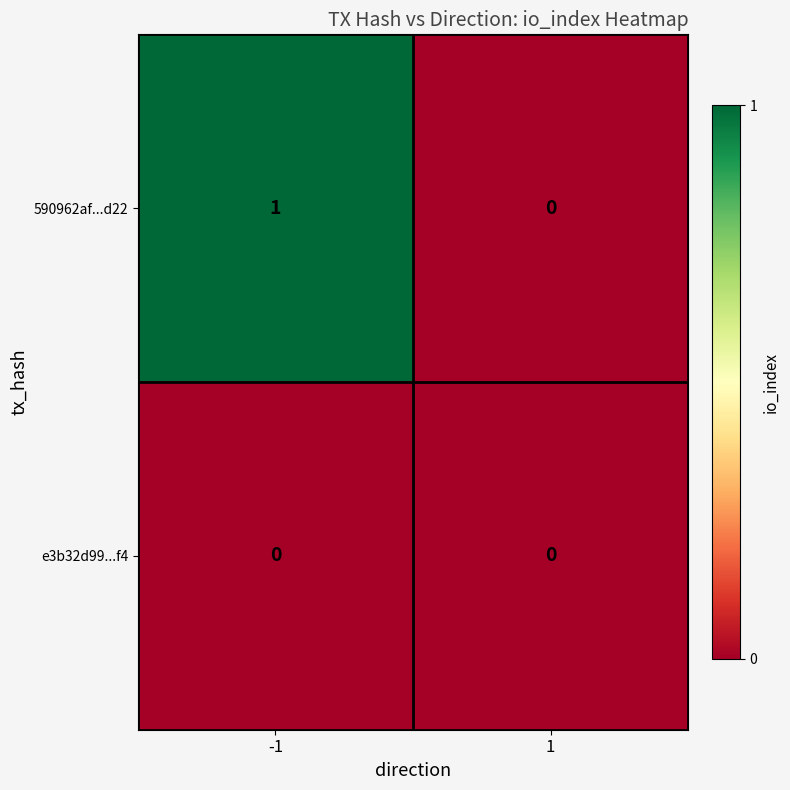

How many distinct data groups are displayed?

2